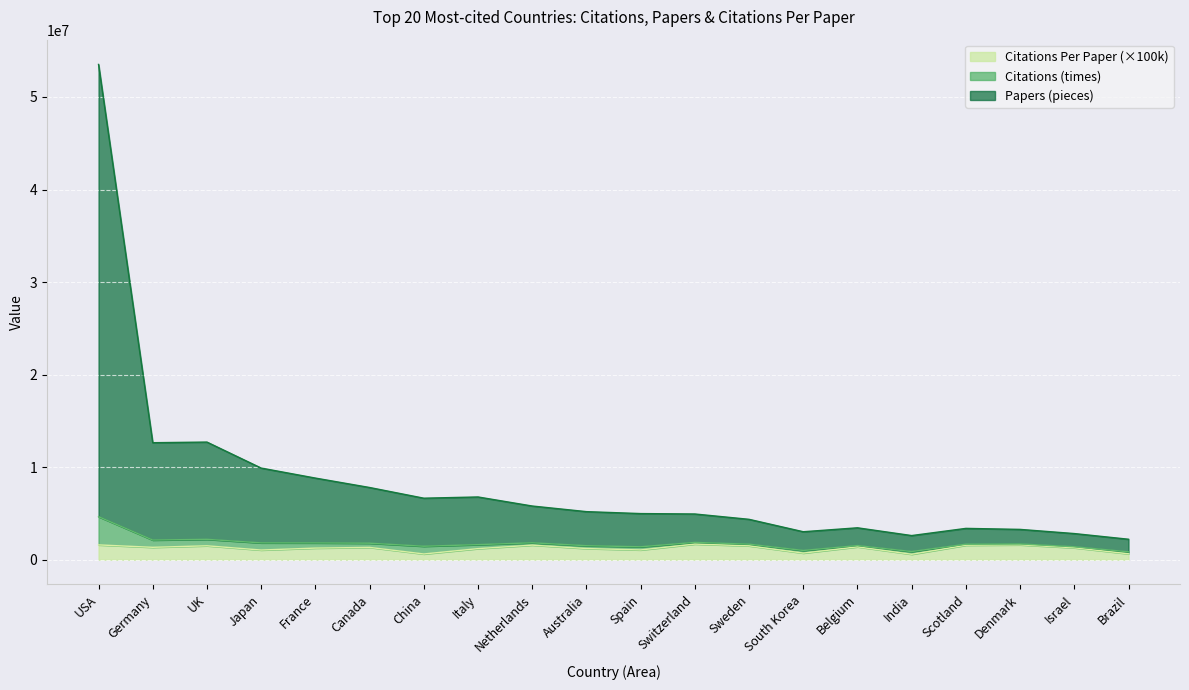

What are all the series names shown in the legend?

Citations Per Paper (×100k), Citations (times), Papers (pieces)